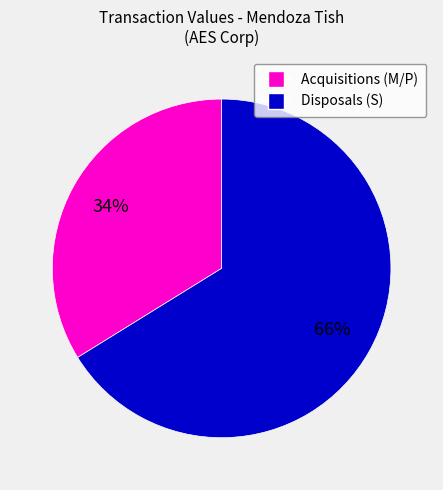

How many segments does this pie chart have?

2